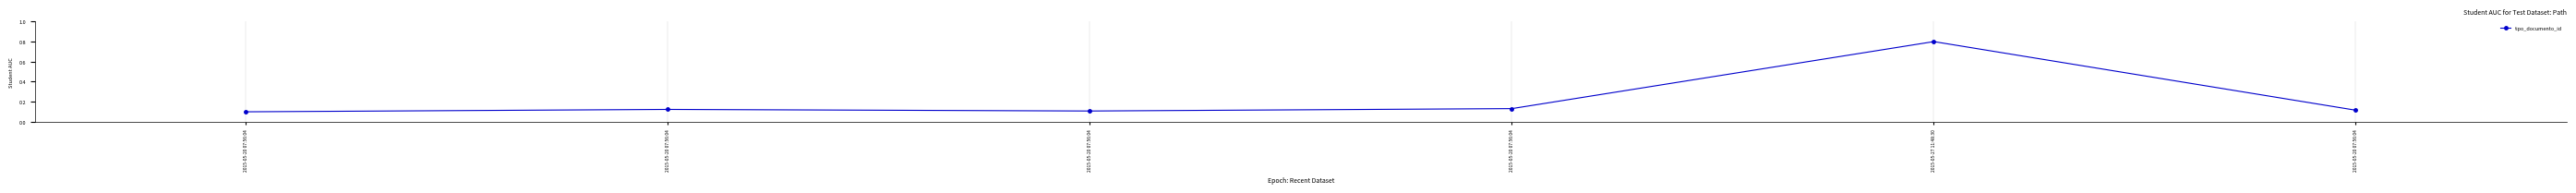

Reading left to right, extract all data points from this chart.

2015-05-20 07:56:04=0.1	2015-05-20 07:56:04=0.1	2015-05-20 07:56:04=0.1	2015-05-20 07:56:04=0.1	2015-05-27 11:48:30=0.8	2015-05-20 07:56:04=0.1